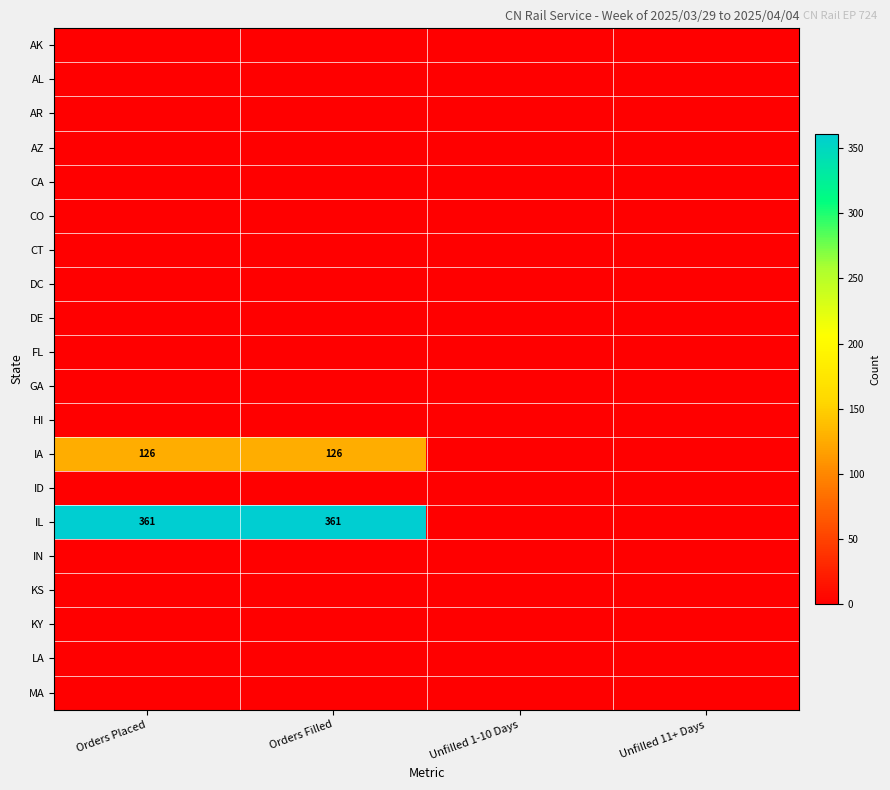

Which has a higher value, Unfilled 11+ Days or Unfilled 1-10 Days?

Unfilled 11+ Days